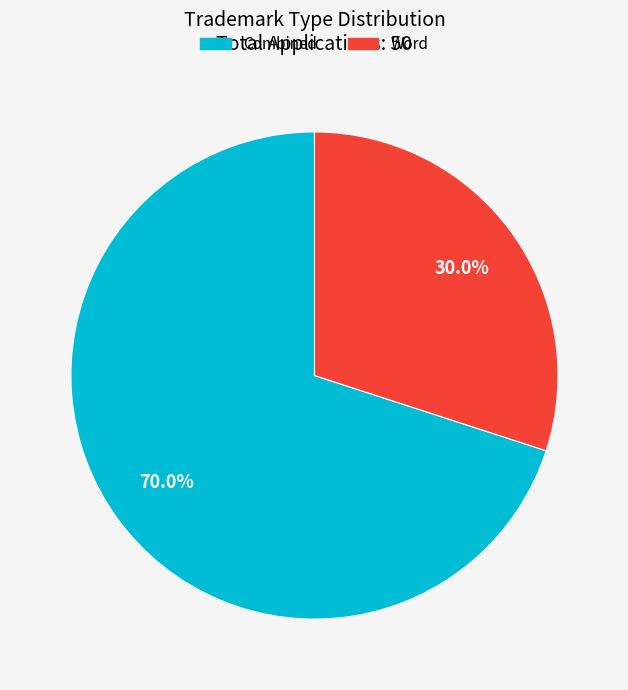

Combined, do Word and Combined account for over 50%?

Yes